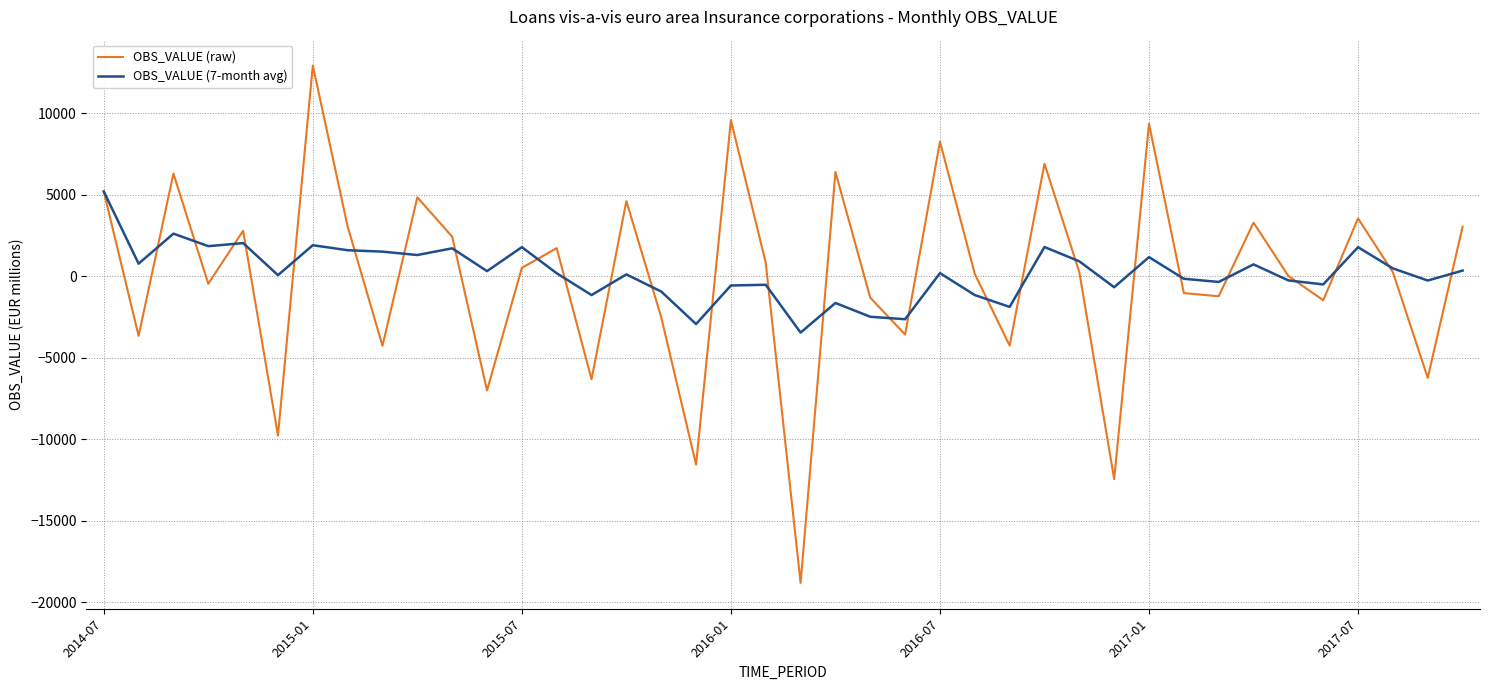

How many values in the OBS_VALUE (7-month avg) series exceed 195?

20